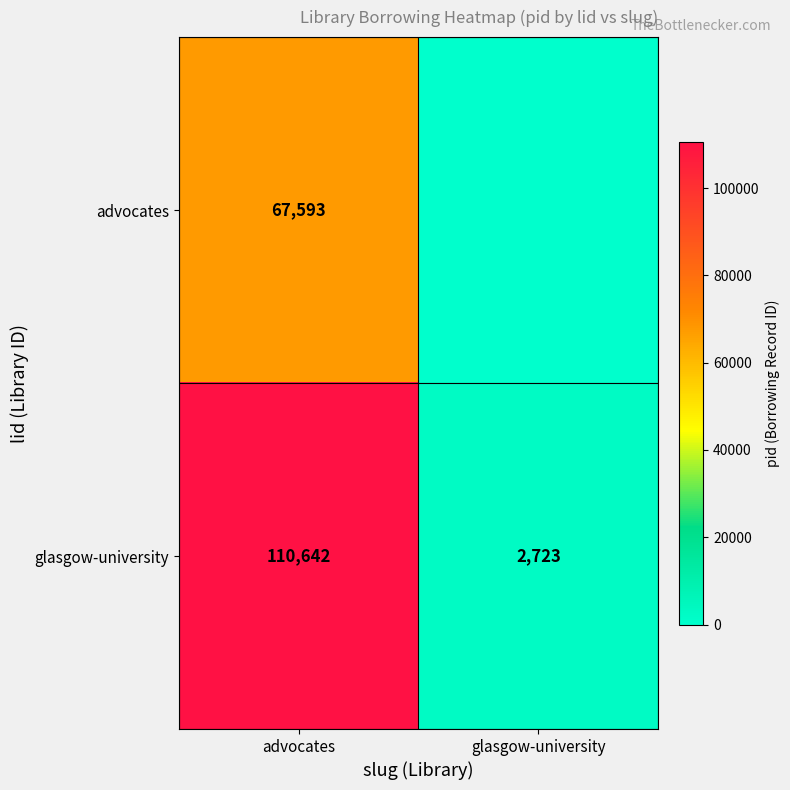

List the labels in order of glasgow-university value, largest first.

advocates, glasgow-university